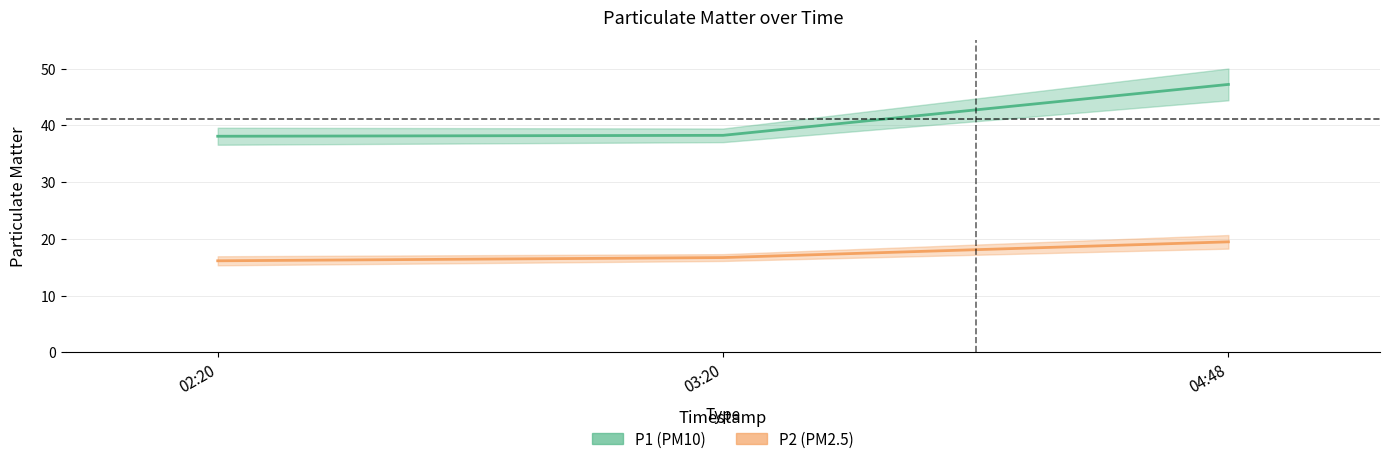

The value of P1 at 04:48 is 47.2. True or false?

True